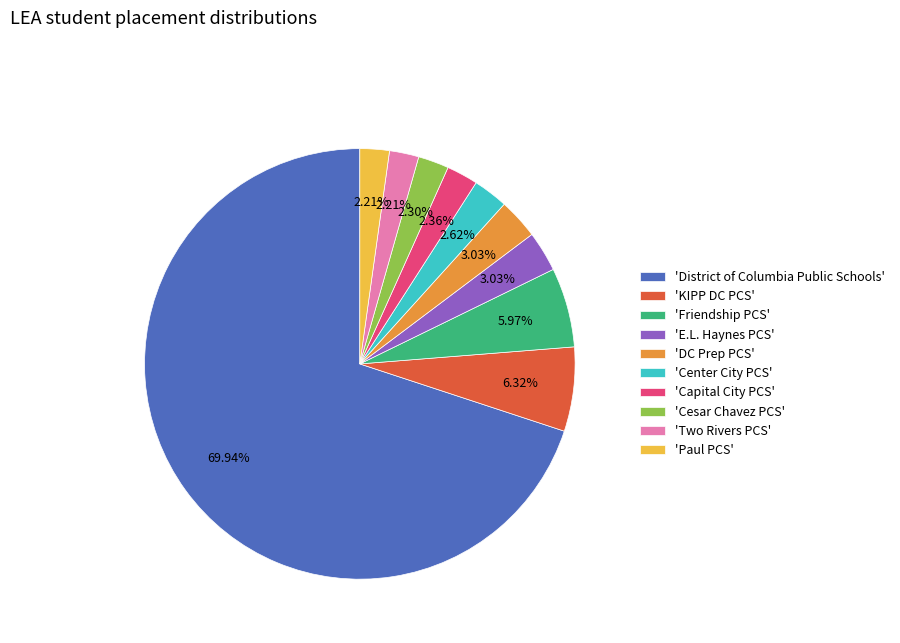

To the nearest percent, what is the difference between the largest and smallest slice percentages?

68%